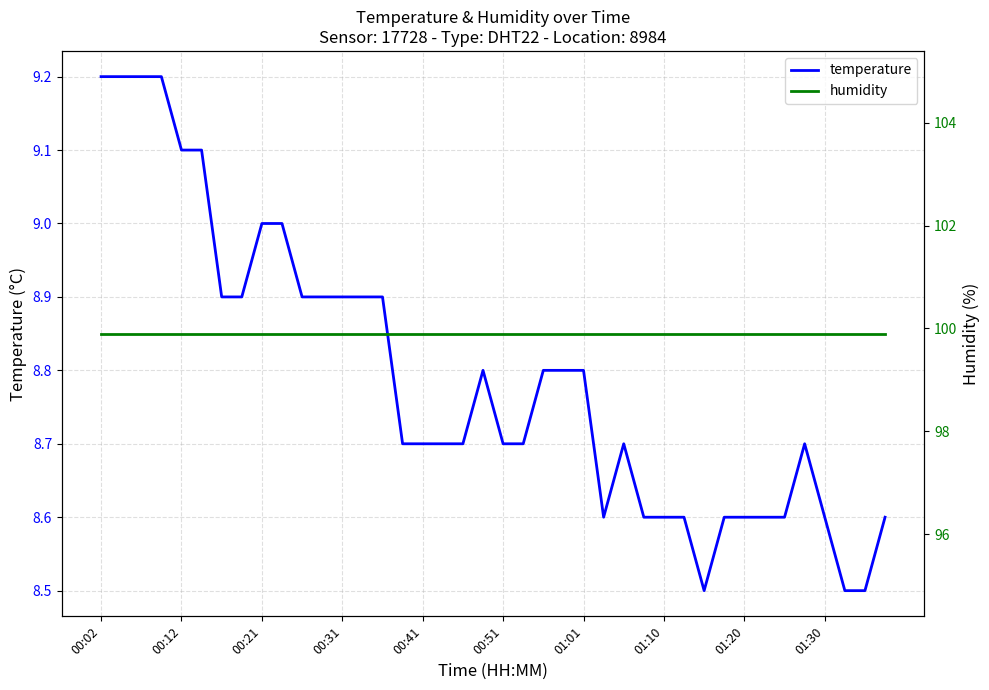

At how many categories does at least one series exceed 78?

40